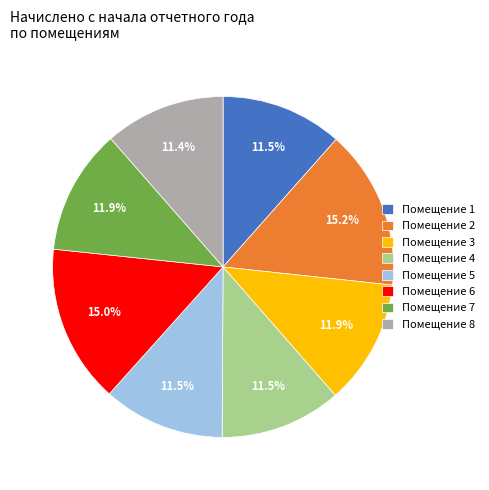

Is there any slice that represents more than half of the pie?

No